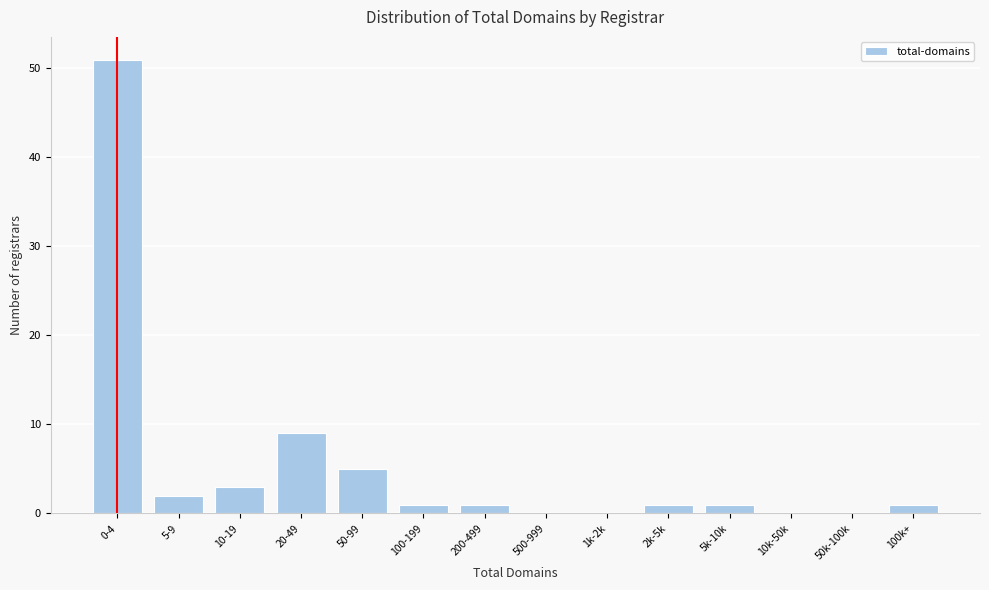

Reading right to left, what are all the values shown in this chart?

100k+=1	50k-100k=0	10k-50k=0	5k-10k=1	2k-5k=1	1k-2k=0	500-999=0	200-499=1	100-199=1	50-99=5	20-49=9	10-19=3	5-9=2	0-4=51